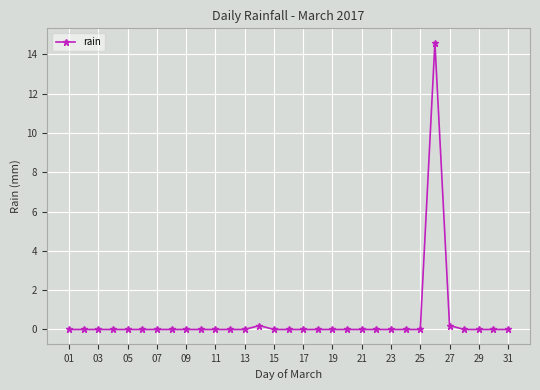

How many lines are shown in the chart?

1